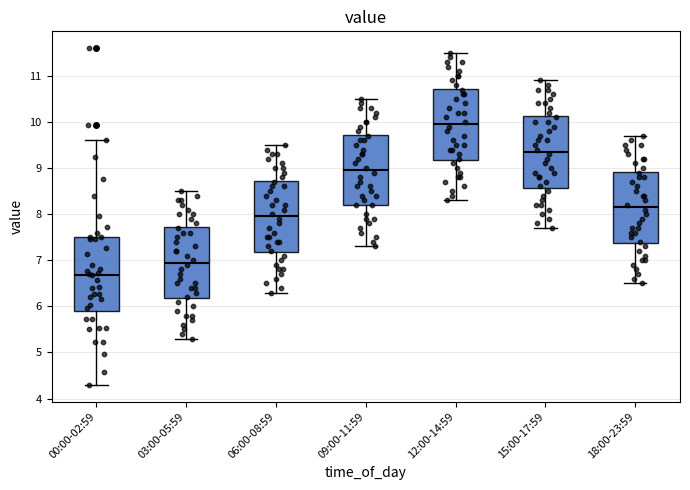

Reading left to right, read every box against the y-axis: the position of its median line, the range the box covers, and the ends of its whiskers. The values are not printed on the chart, so give them approximately, as read against the axis.

00:00-02:59: median 6.7, box 5.9 to 7.5, whiskers 4.3 to 9.6
03:00-05:59: median 7.0, box 6.2 to 7.7, whiskers 5.3 to 8.5
06:00-08:59: median 8.0, box 7.2 to 8.7, whiskers 6.3 to 9.5
09:00-11:59: median 9.0, box 8.2 to 9.7, whiskers 7.3 to 10.5
12:00-14:59: median 10.0, box 9.2 to 10.7, whiskers 8.3 to 11.5
15:00-17:59: median 9.4, box 8.6 to 10.1, whiskers 7.7 to 10.9
18:00-23:59: median 8.2, box 7.4 to 8.9, whiskers 6.5 to 9.7